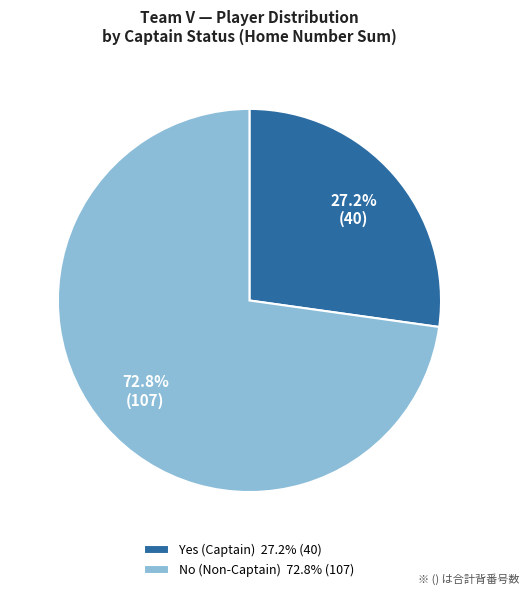

Rank the categories by value from highest to lowest.

No (Non-Captain) 72.8% (107), Yes (Captain) 27.2% (40)